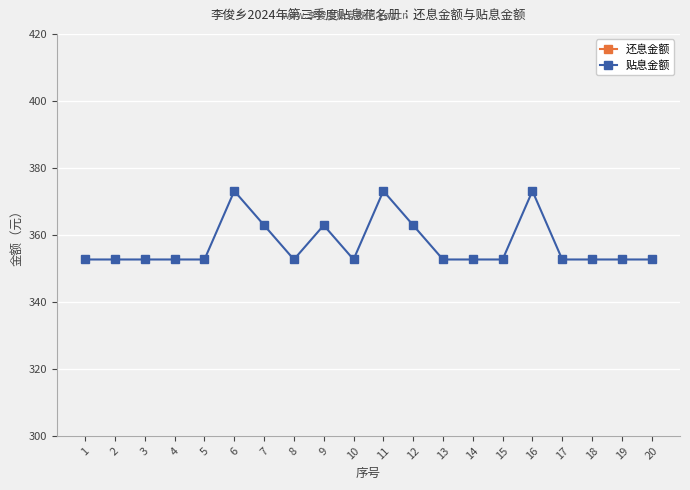

Reading left to right, what are all the values shown in this chart?

还息金额: 1=440.8	2=440.8	3=440.8	4=440.8	5=440.8	6=466.4	7=453.6	8=440.8	9=453.6	10=440.8	11=466.4	12=453.6	13=440.8	14=440.8	15=440.8	16=466.4	17=440.8	18=440.8	19=440.8	20=440.8
贴息金额: 1=352.7	2=352.7	3=352.7	4=352.7	5=352.7	6=373.1	7=362.9	8=352.7	9=362.9	10=352.7	11=373.1	12=362.9	13=352.7	14=352.7	15=352.7	16=373.1	17=352.7	18=352.7	19=352.7	20=352.7